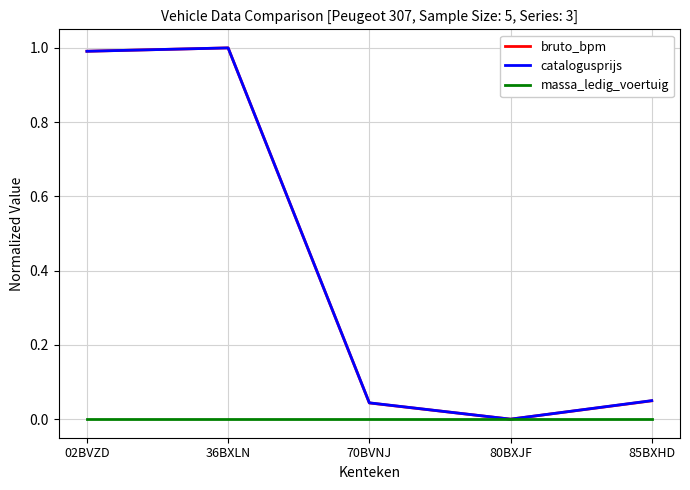

What is the sum of all catalogusprijs values?

2.1